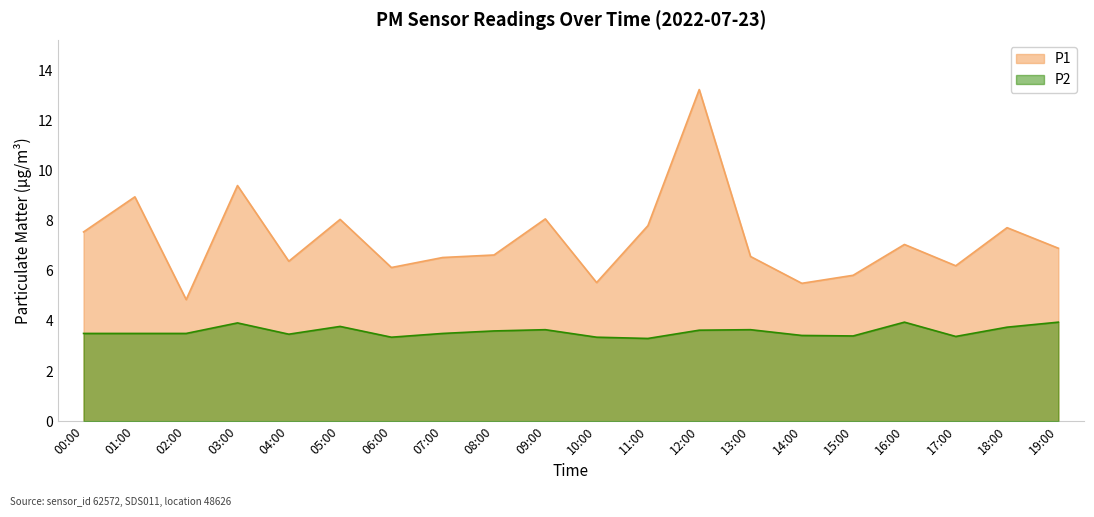

What position from the left is 02:00?

3